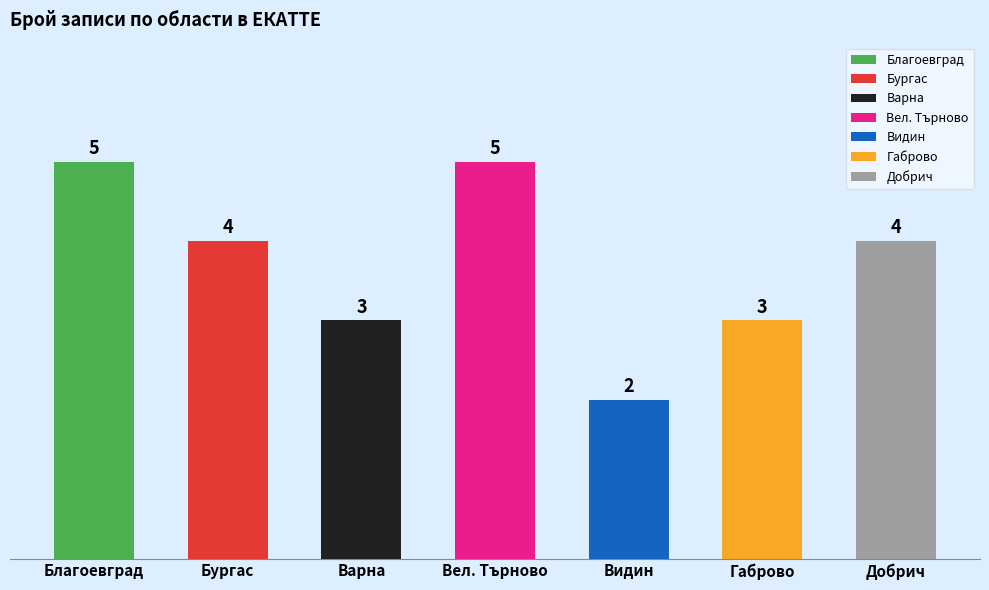

The value at Видин is 1. True or false?

False